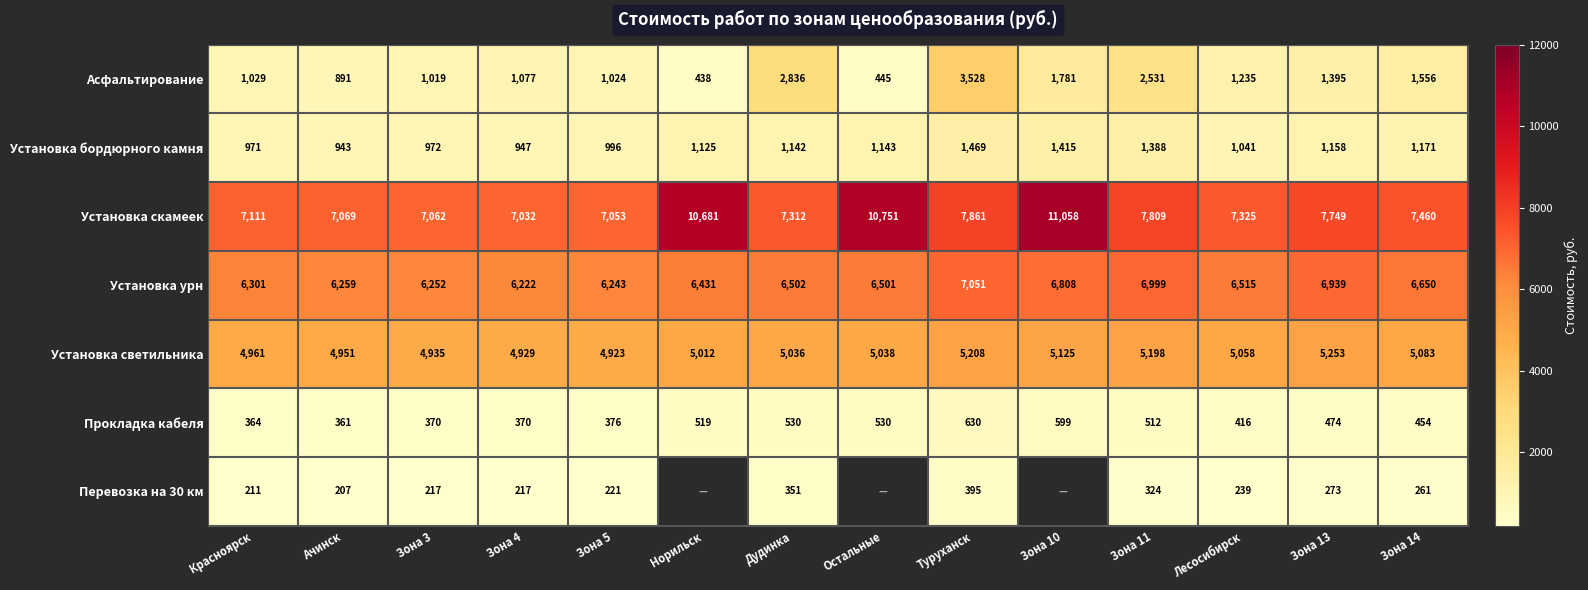

The Установка скамеек series shows 11009 at Зона 3. True or false?

False